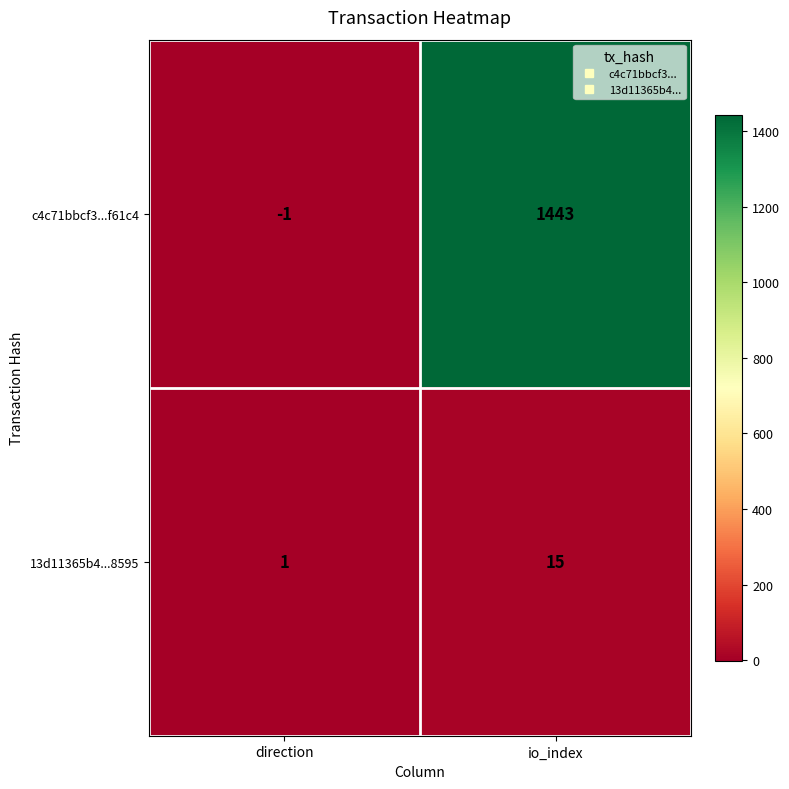

List the series in order of their peak value, highest first.

c4c71bbcf3...f61c4, 13d11365b4...8595